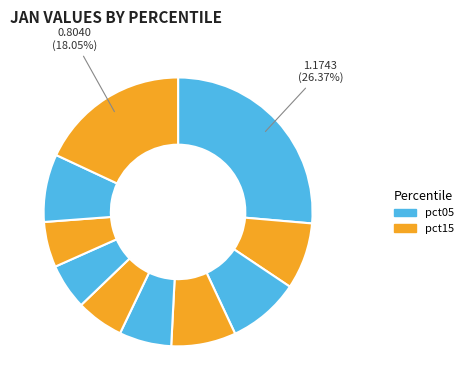

To the nearest percent, what is the difference between the largest and smallest slice percentages?

21%